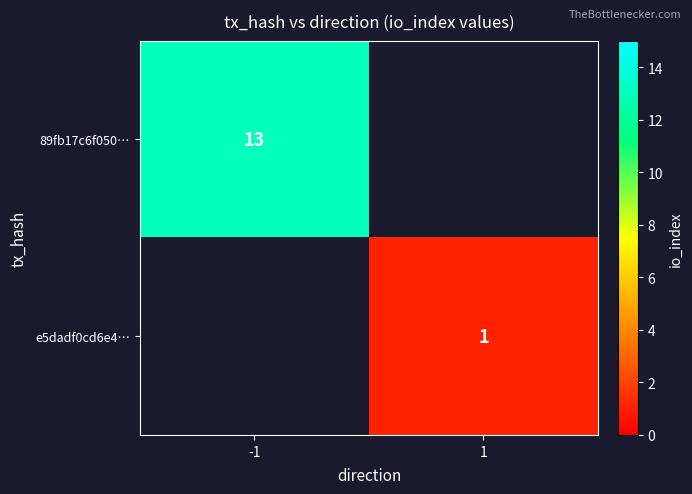

How many data points does each series have?

2